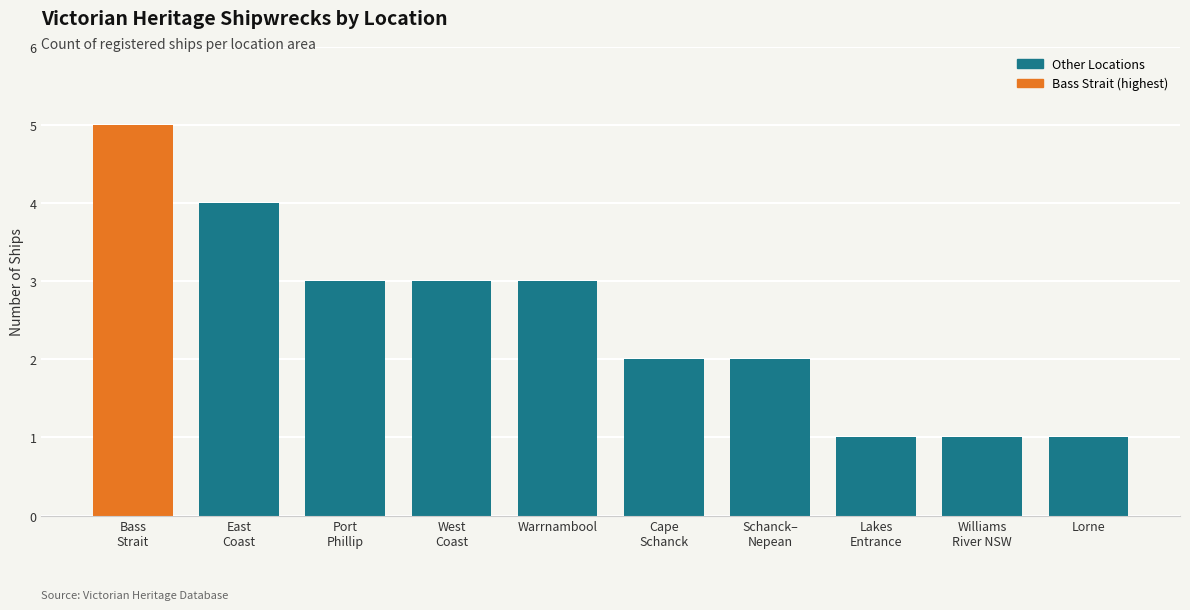

What is the difference between the maximum and second lowest values?

4